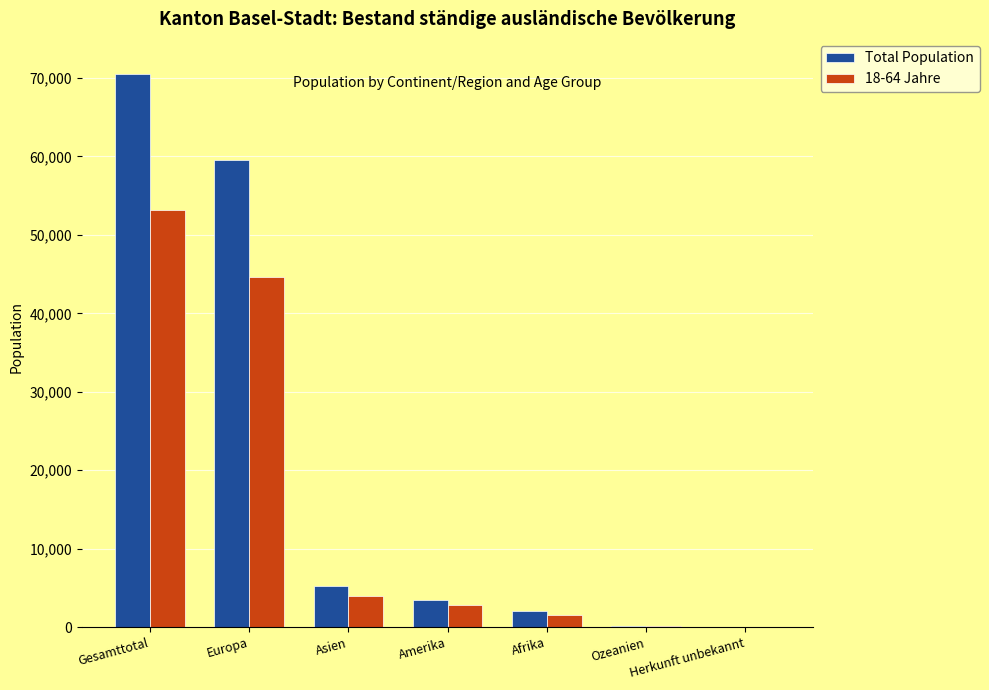

At which category is the sum across all series the highest?

Gesamttotal